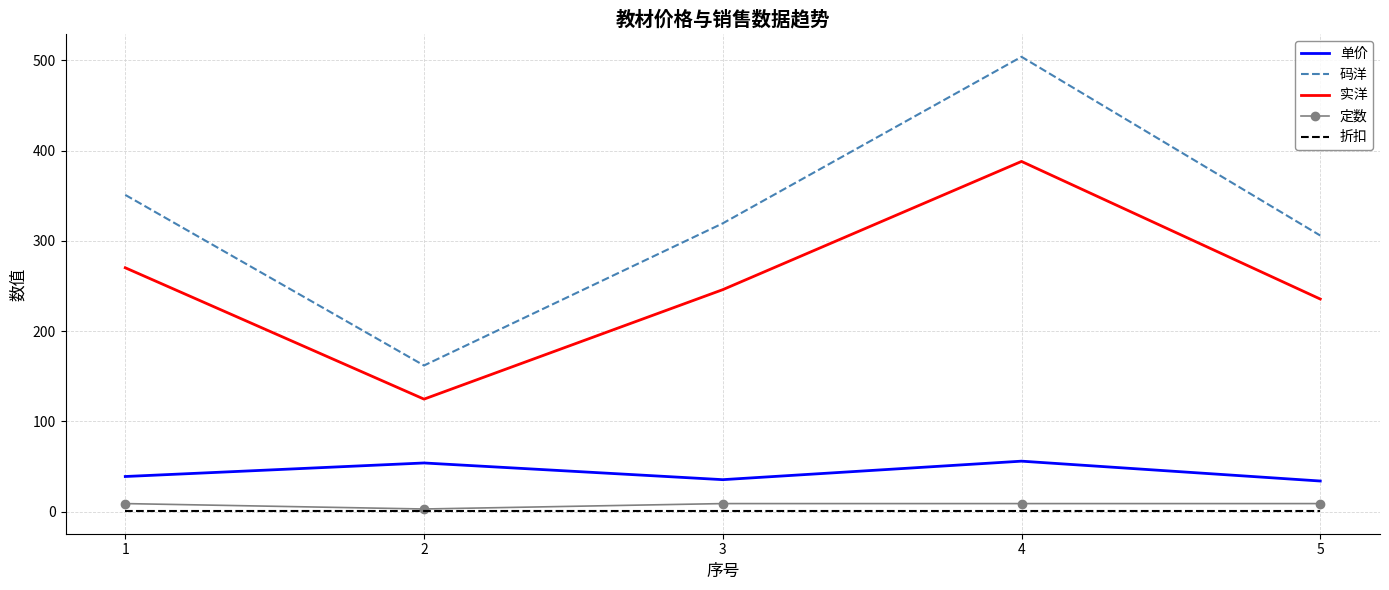

What is the difference between the 实洋 values at 2 and 4?

263.3